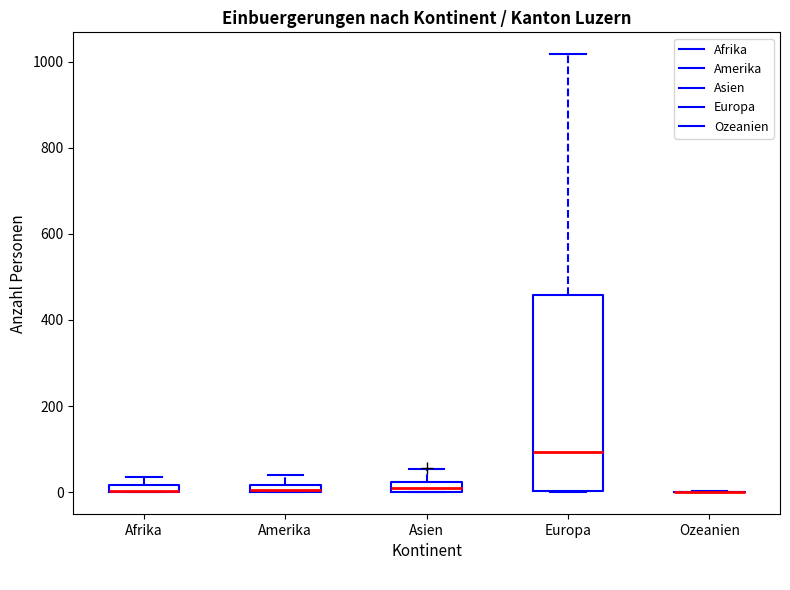

Where is the upper edge of the box for Asien on the y-axis? The values are not printed on the chart, so give them approximately, as read against the axis.

20